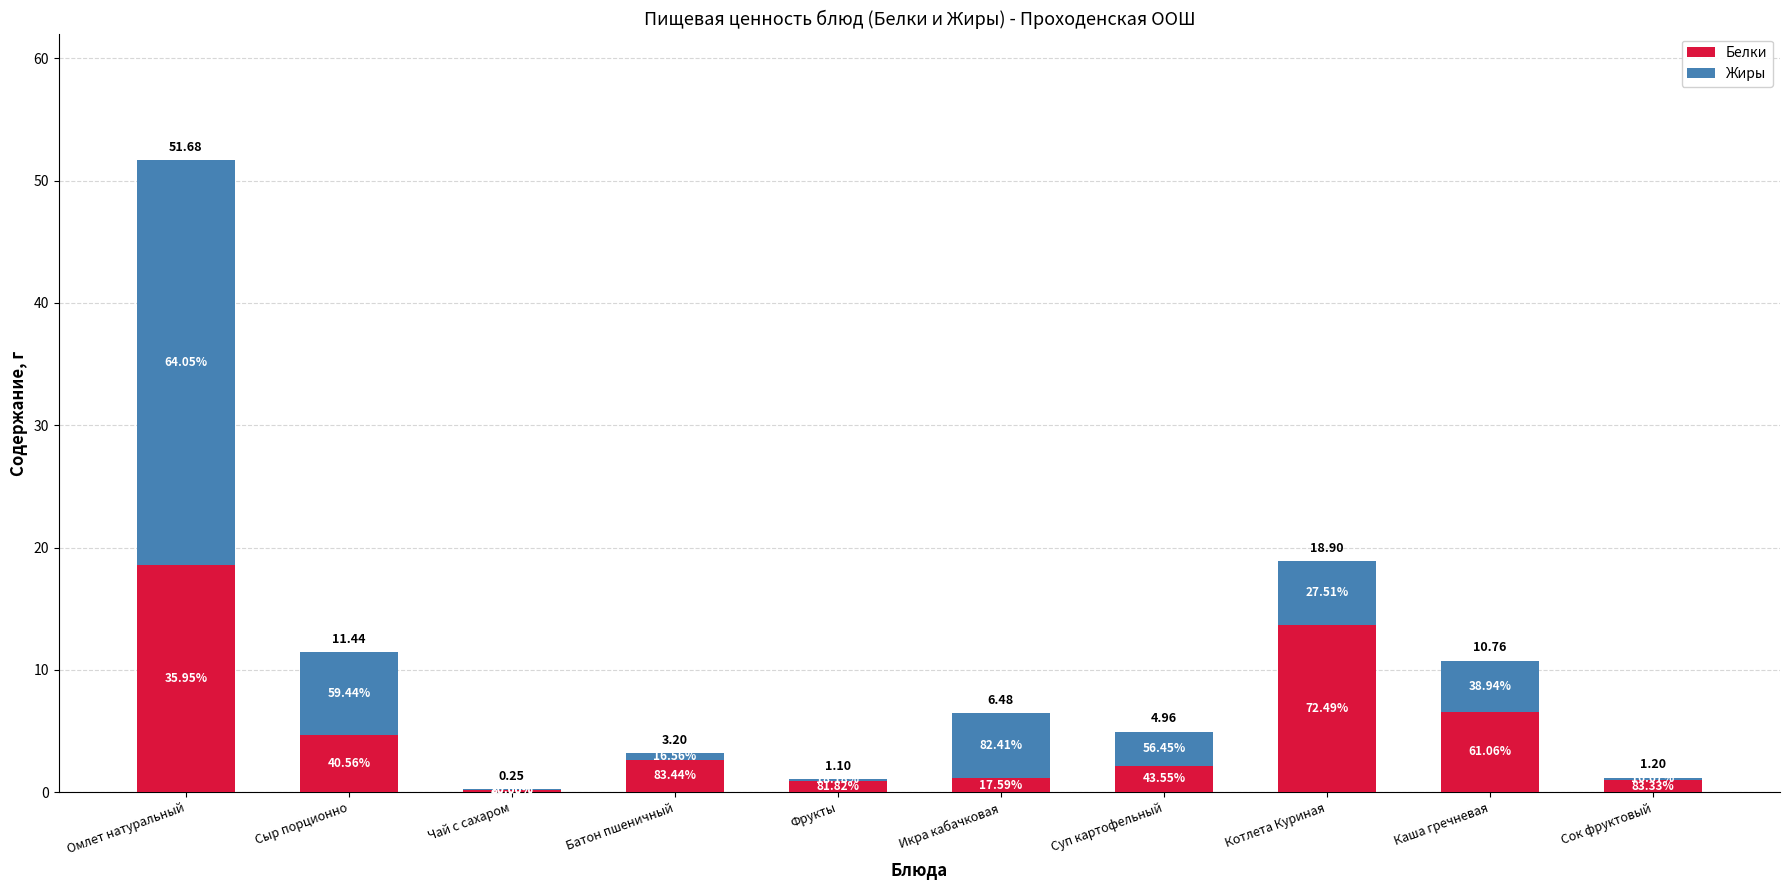

What are all the series names shown in the legend?

Белки, Жиры